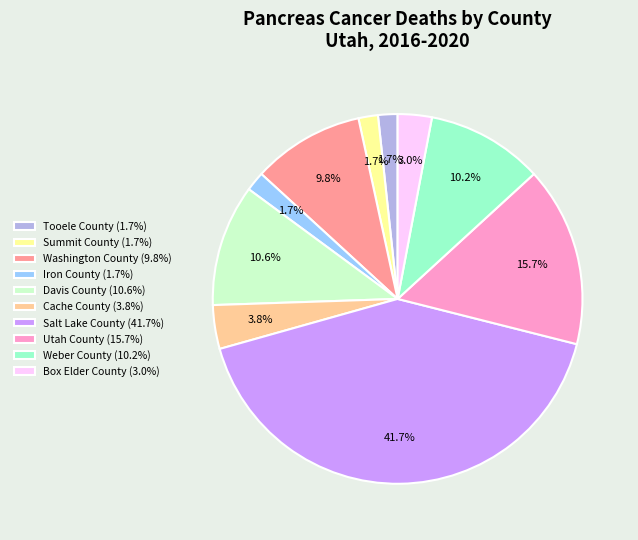

What percentage is the Washington County slice, to the nearest percent?

10%